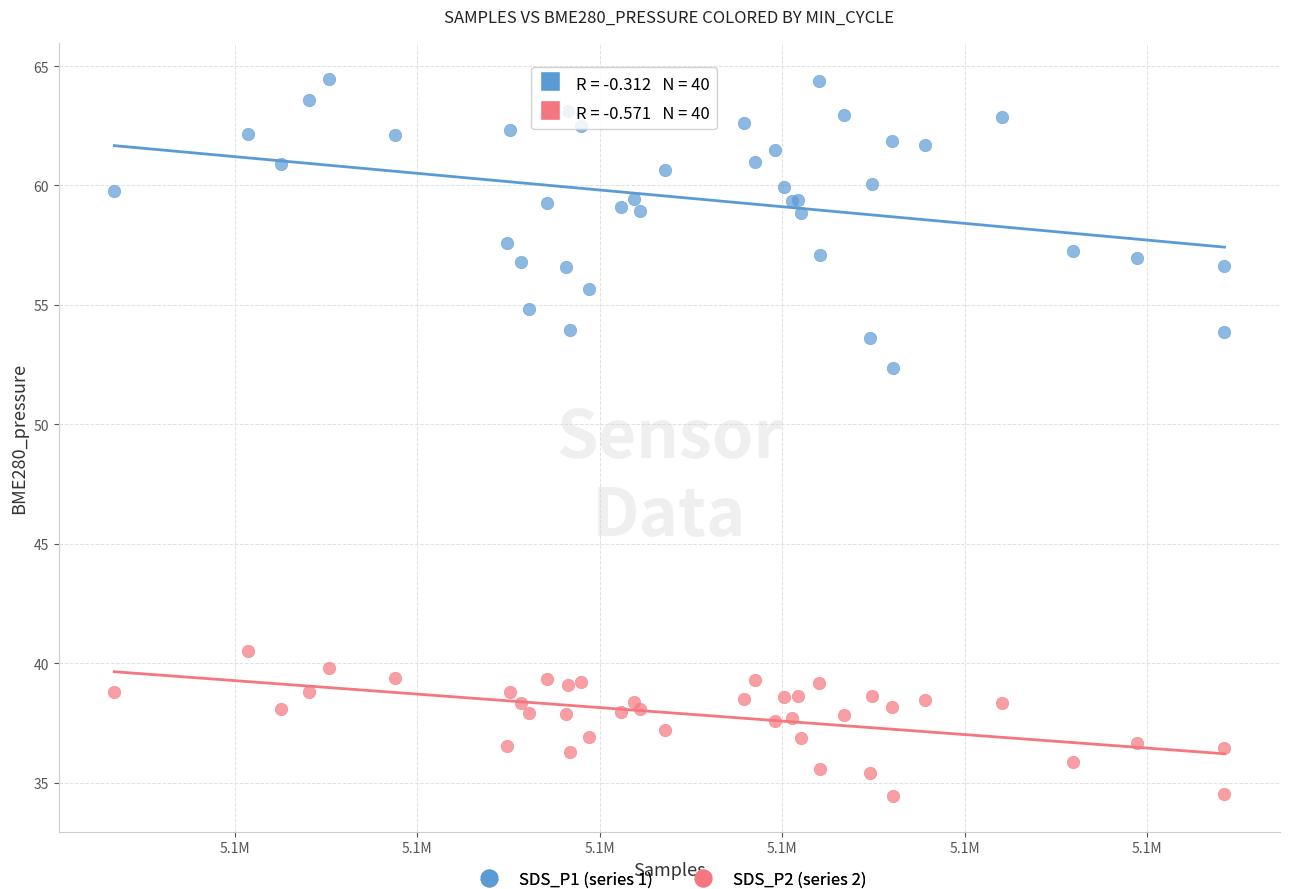

Across all series, what Y value is closest to 49?

52.4